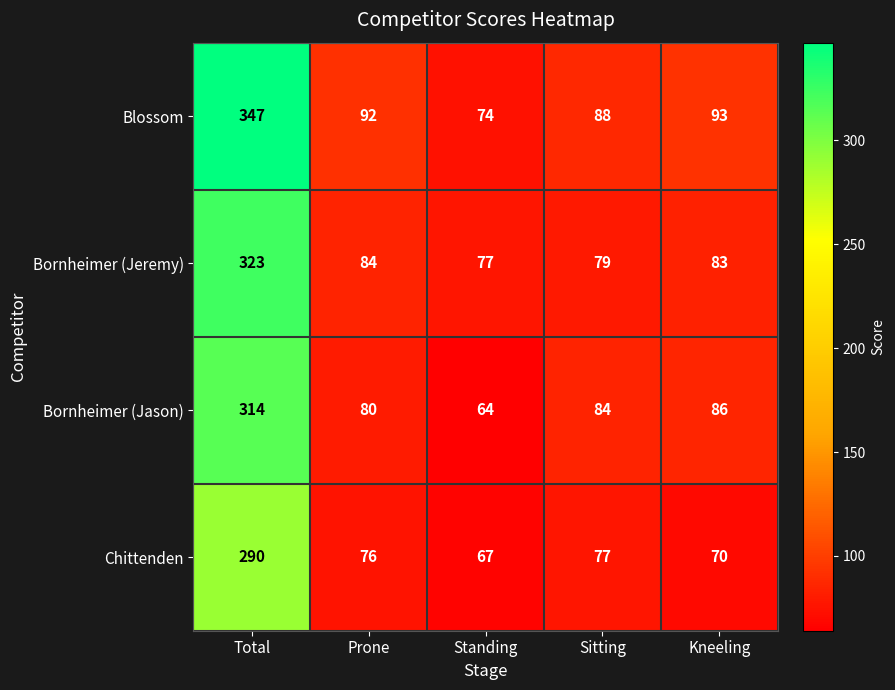

List the series in order of their overall mean, lowest first.

Chittenden, Bornheimer (Jason), Bornheimer (Jeremy), Blossom